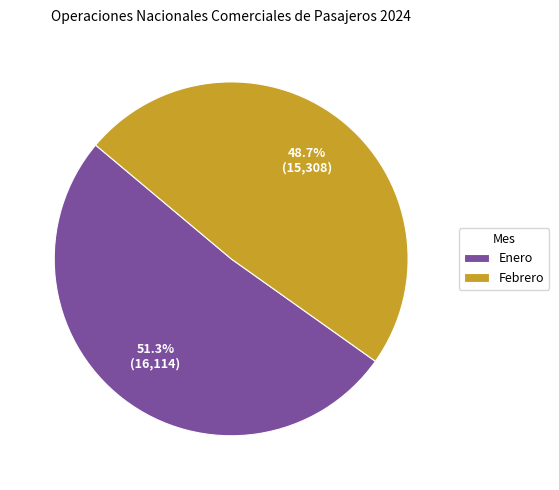

To the nearest percent, what is the difference between the largest and smallest slice percentages?

3%